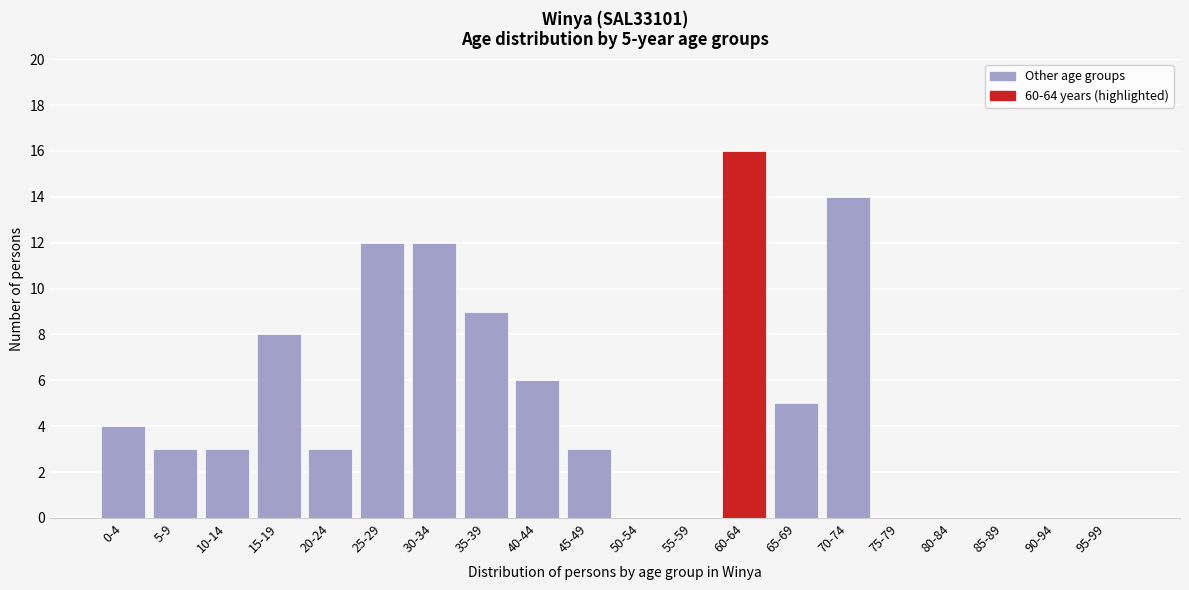

Reading right to left, what are all the values shown in this chart?

95-99=0	90-94=0	85-89=0	80-84=0	75-79=0	70-74=14	65-69=5	60-64=16	55-59=0	50-54=0	45-49=3	40-44=6	35-39=9	30-34=12	25-29=12	20-24=3	15-19=8	10-14=3	5-9=3	0-4=4